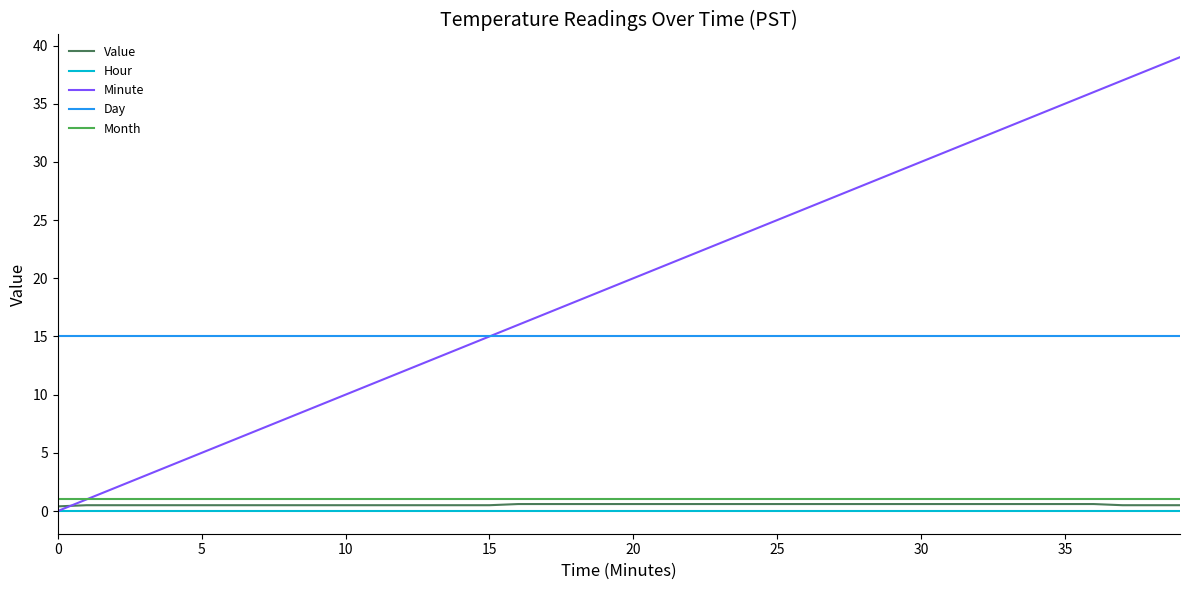

Which series has the widest spread of values?

Minute